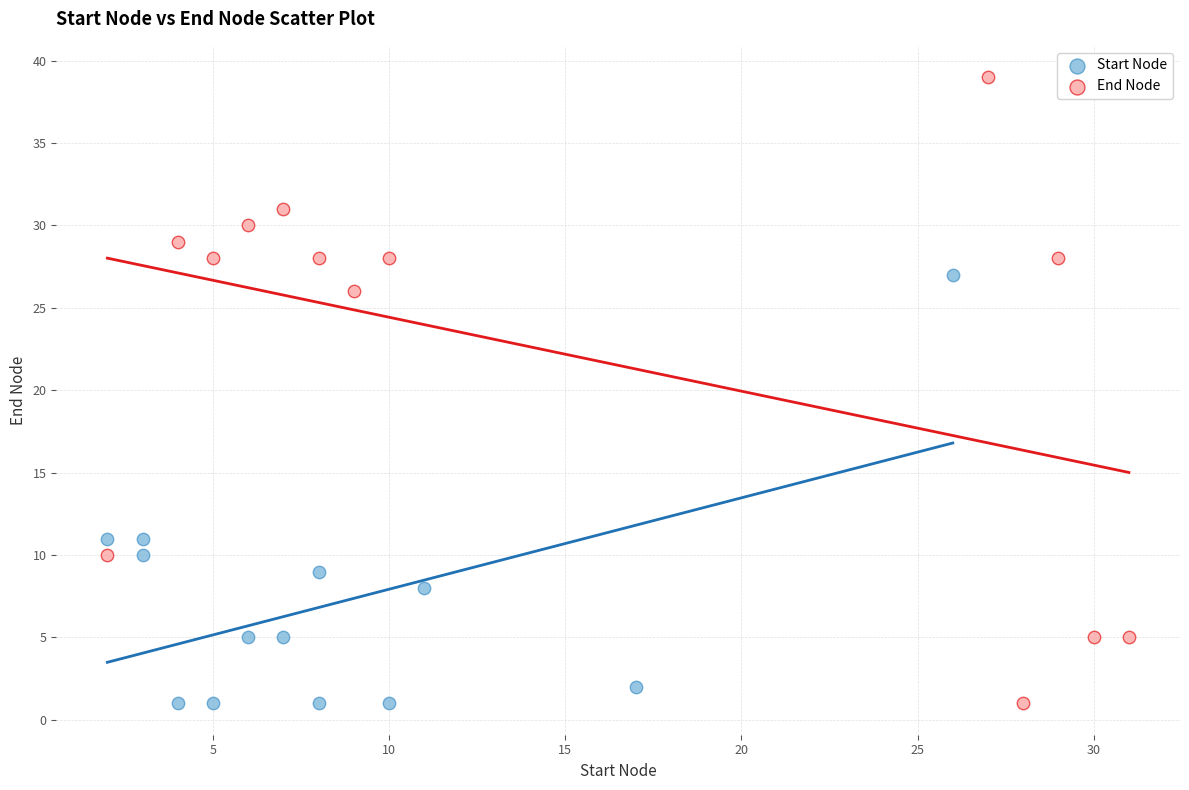

Which series contains the highest Y value?

End Node